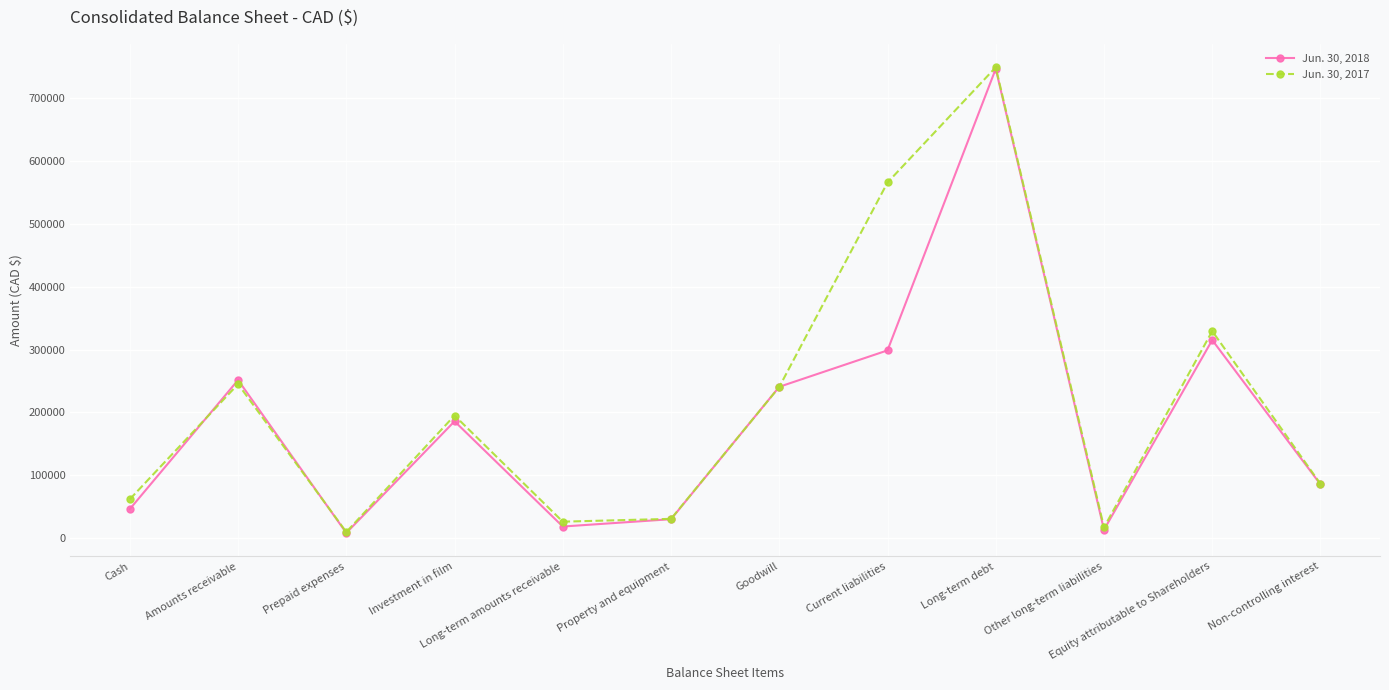

What is the label of the 9th point from the right?

Investment in film